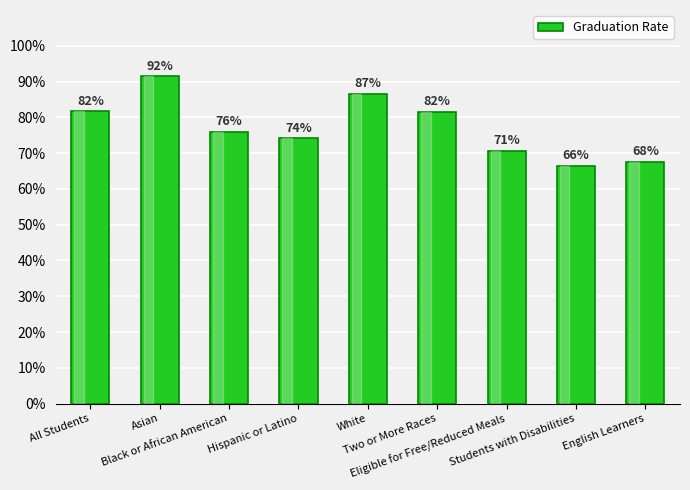

What position from the right is Asian?

8